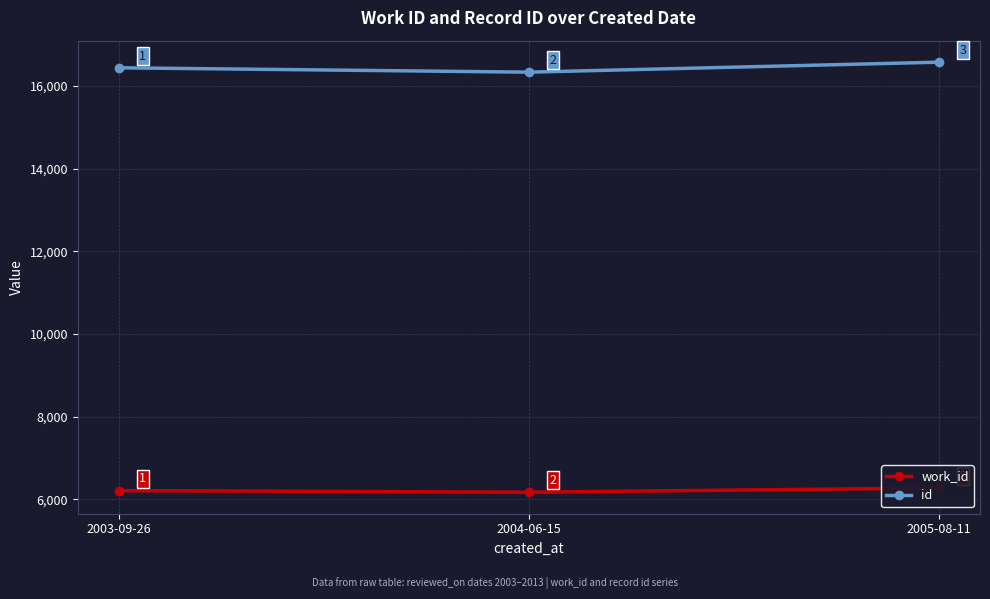

What is the approximate value of id at 2003-09-26, to the nearest 10?

16440